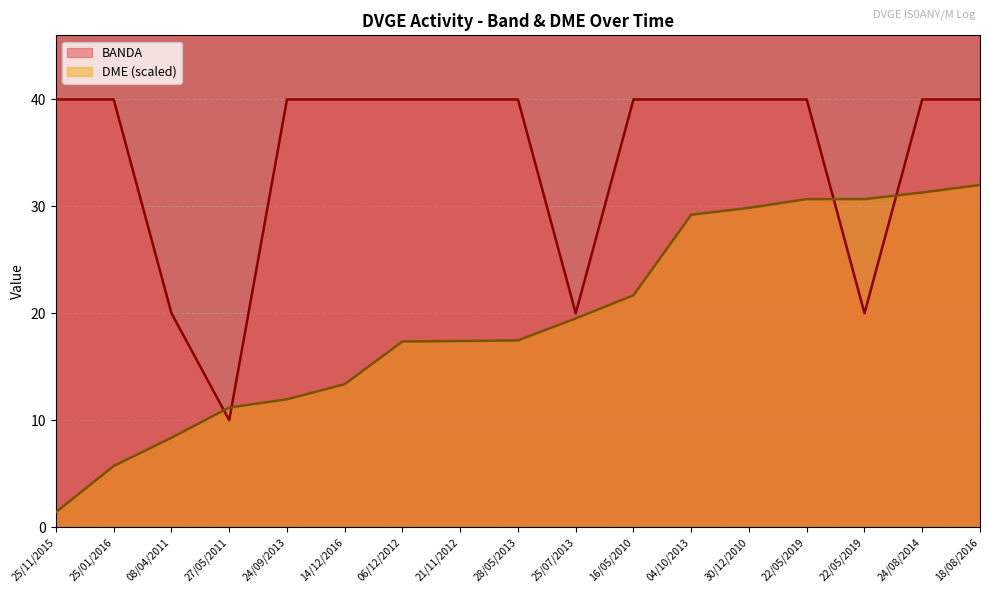

List the labels in order of DME value, largest first.

18/08/2016, 24/08/2014, 22/05/2019, 22/05/2019, 30/12/2010, 04/10/2013, 16/05/2010, 25/07/2013, 28/05/2013, 21/11/2012, 06/12/2012, 14/12/2016, 24/09/2013, 27/05/2011, 08/04/2011, 25/01/2016, 25/11/2015